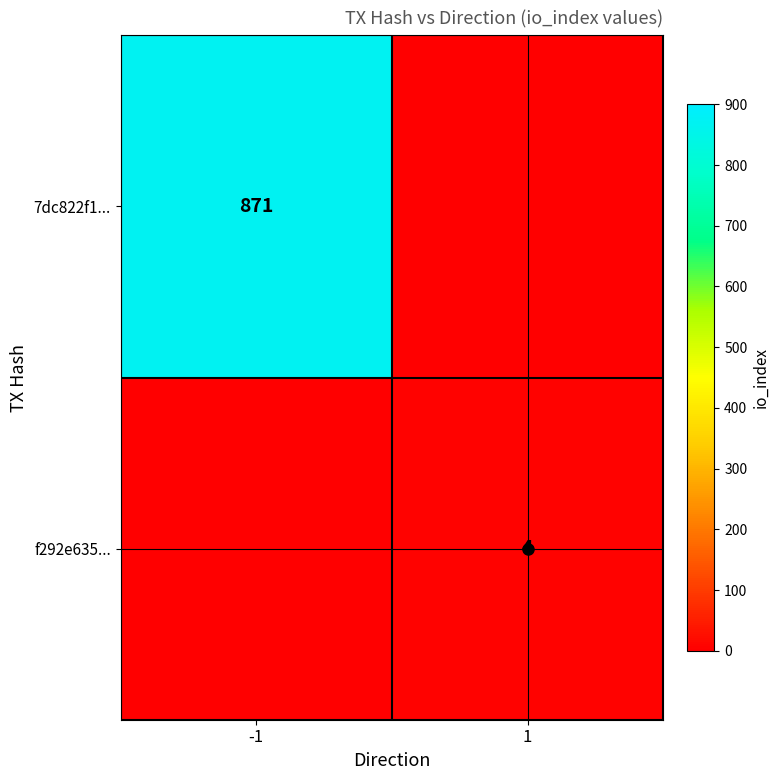

Rank the categories by 7dc822f1... value from highest to lowest.

-1, 1